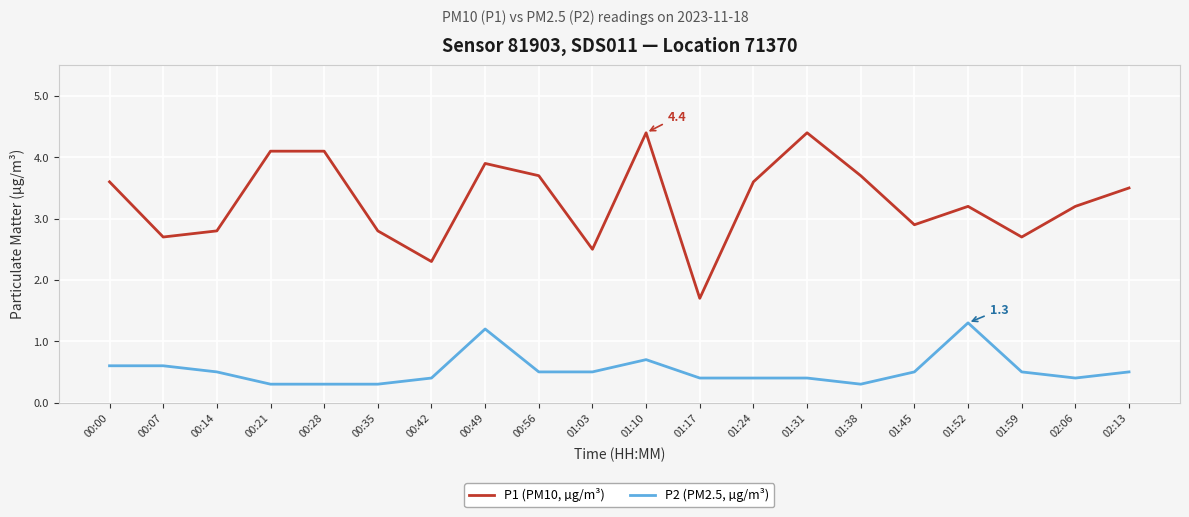

Does the chart have visible grid lines?

Yes